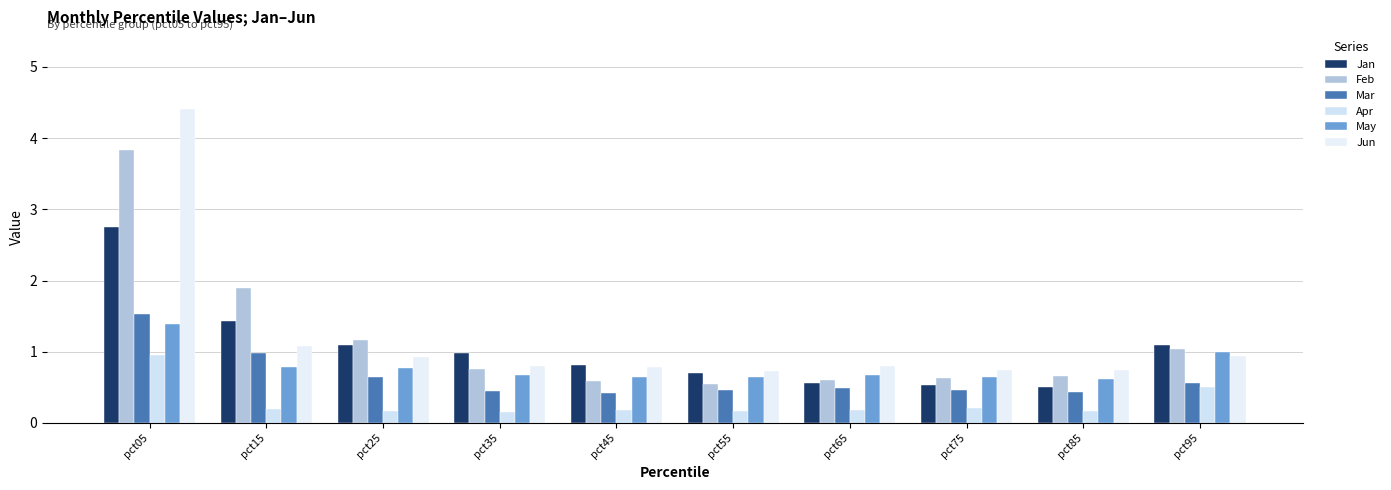

Which category has the lowest value in the Apr series?

pct35